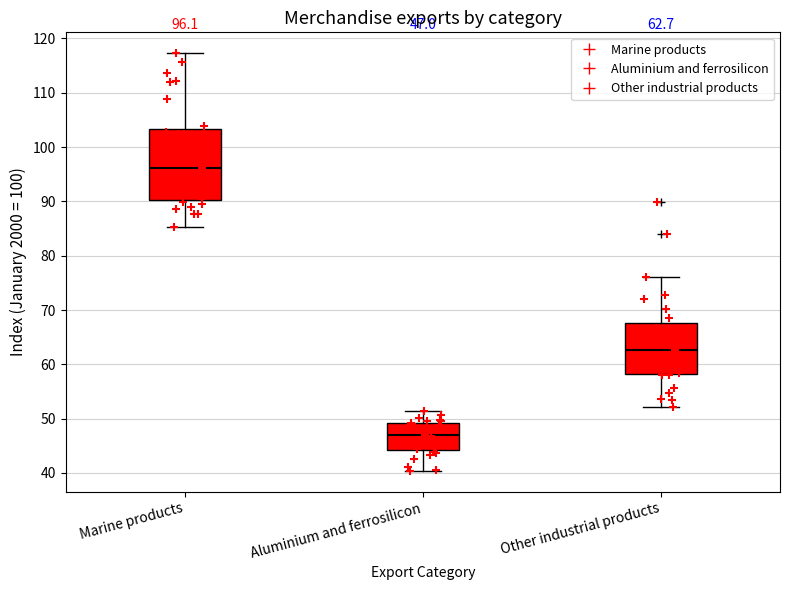

Which box has the highest median line?

Marine products